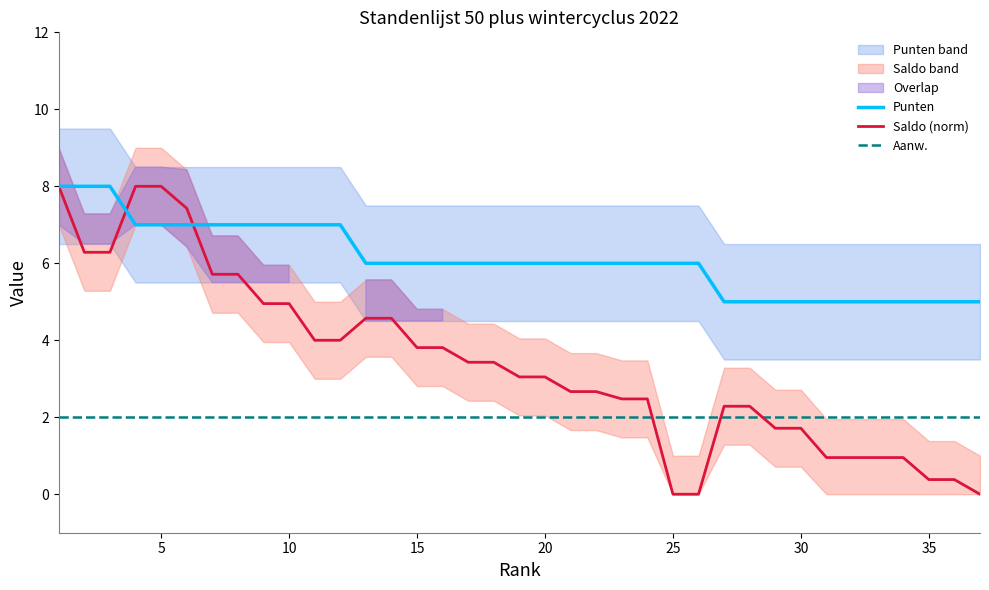

True or false: Punten and Aanw. intersect in this chart.

False